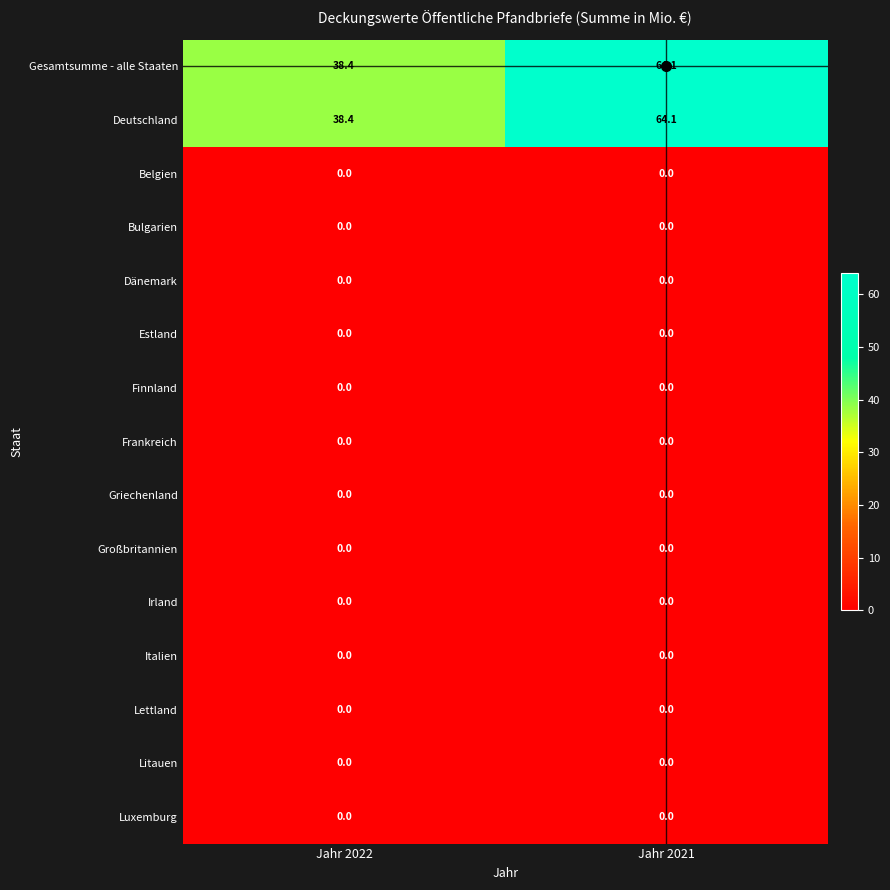

What is the difference between the highest and lowest values at Jahr 2021?

64.1